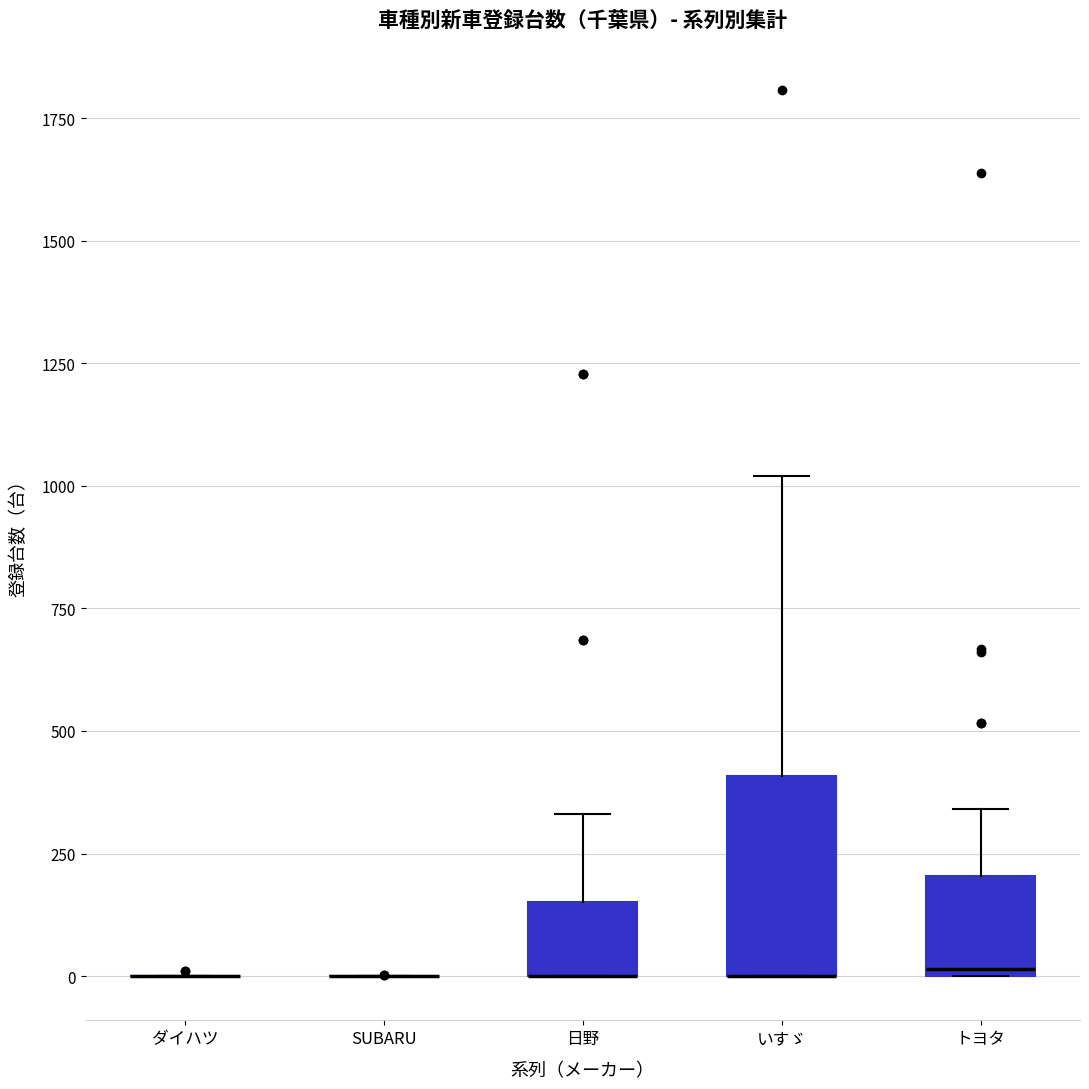

Where is the upper edge of the box for いすゞ on the y-axis? The values are not printed on the chart, so give them approximately, as read against the axis.

400